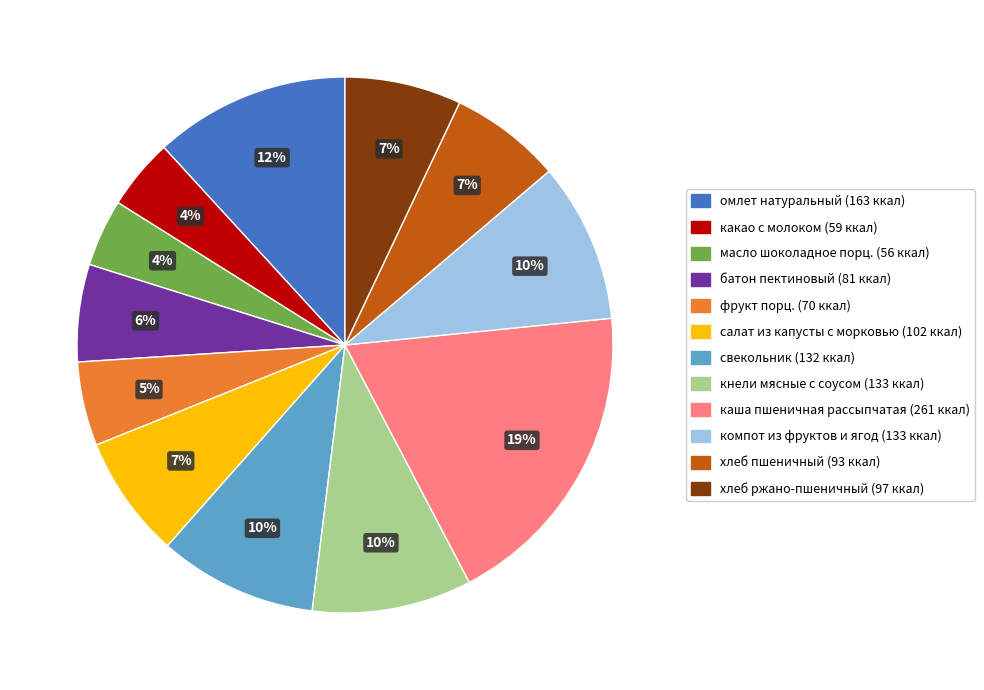

True or false: омлет натуральный accounts for 1% of the total.

False